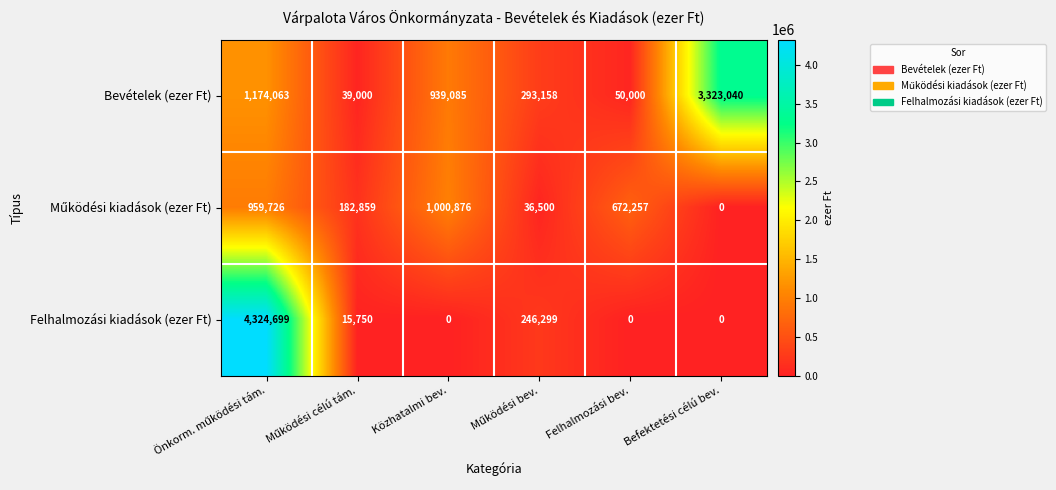

Which series has the largest range (max minus min)?

Felhalmozási kiadások (ezer Ft)